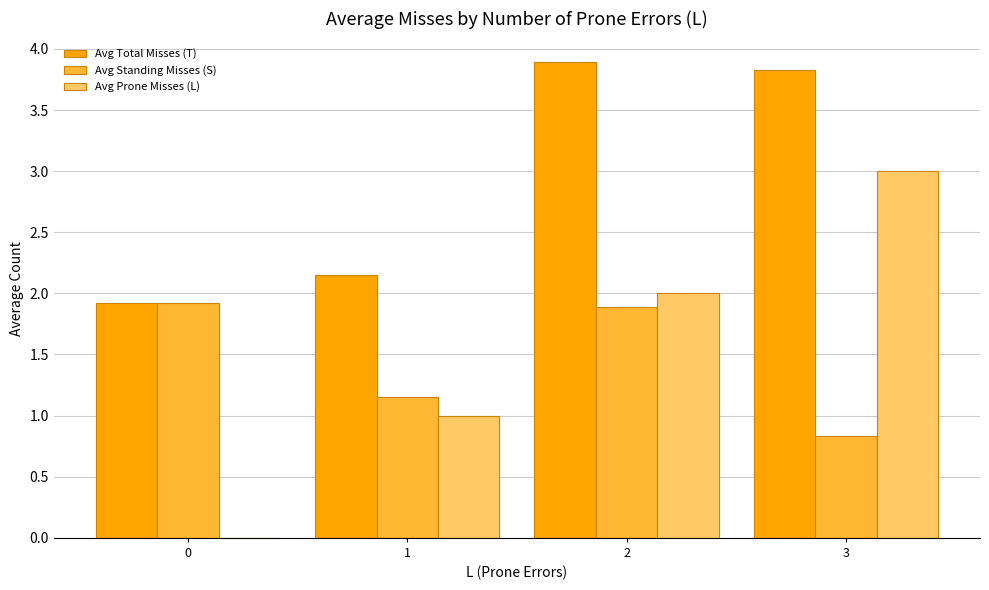

How many distinct data groups are displayed?

3